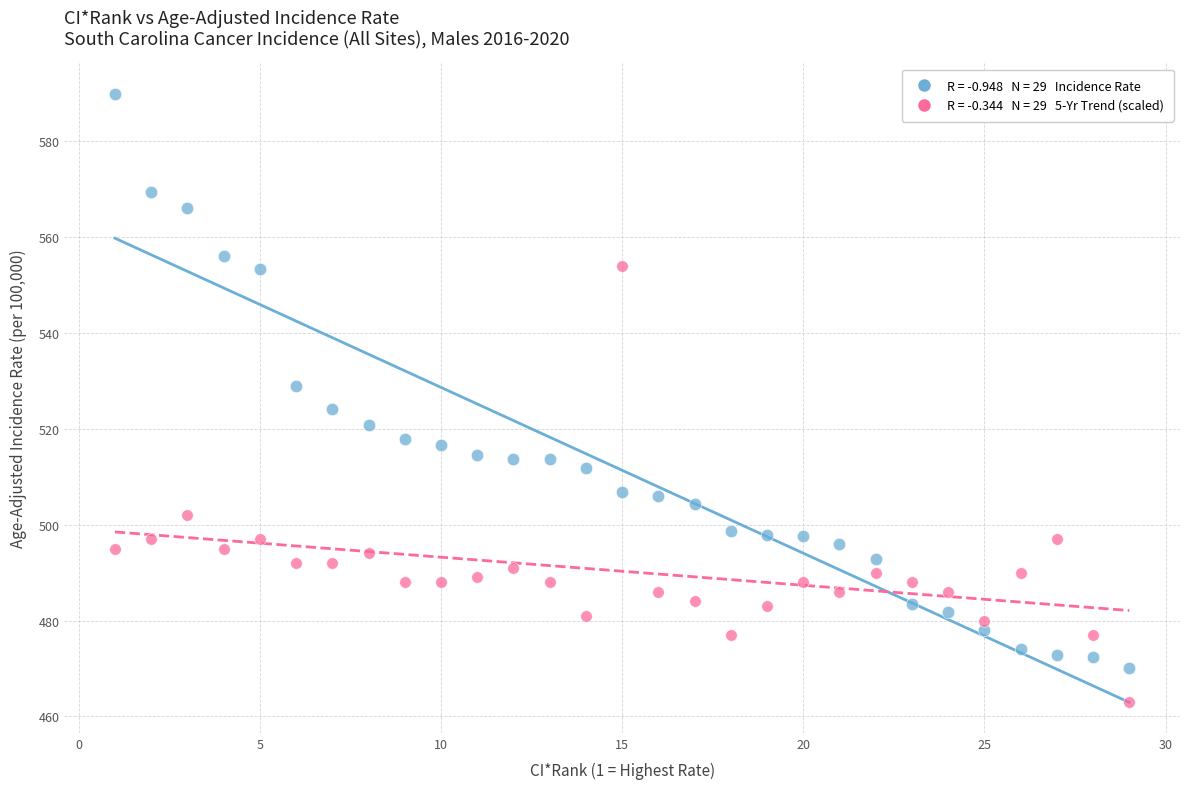

Across all data points, what is the range of Y values (max minus min)?

126.8